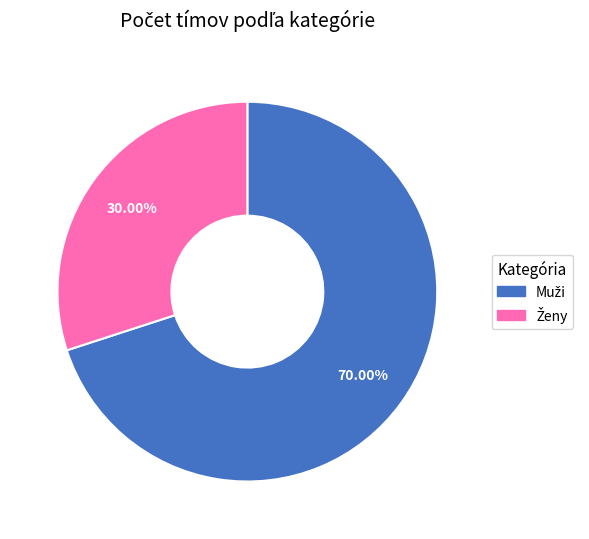

Is there any slice that represents more than half of the pie?

Yes